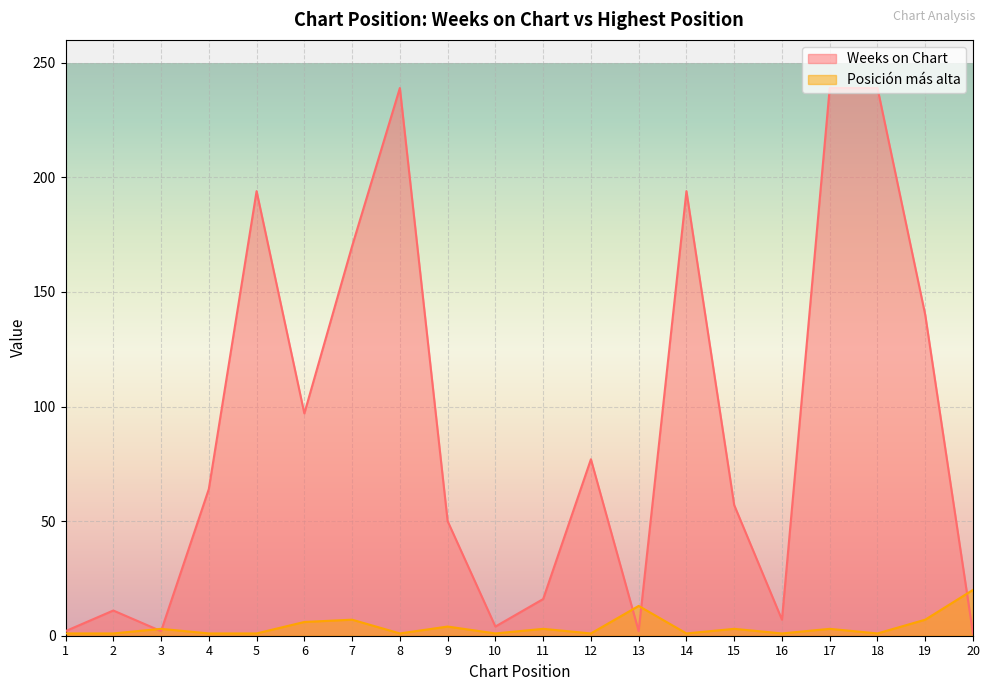

The value of Posicion mas alta at 11 is 3. True or false?

True